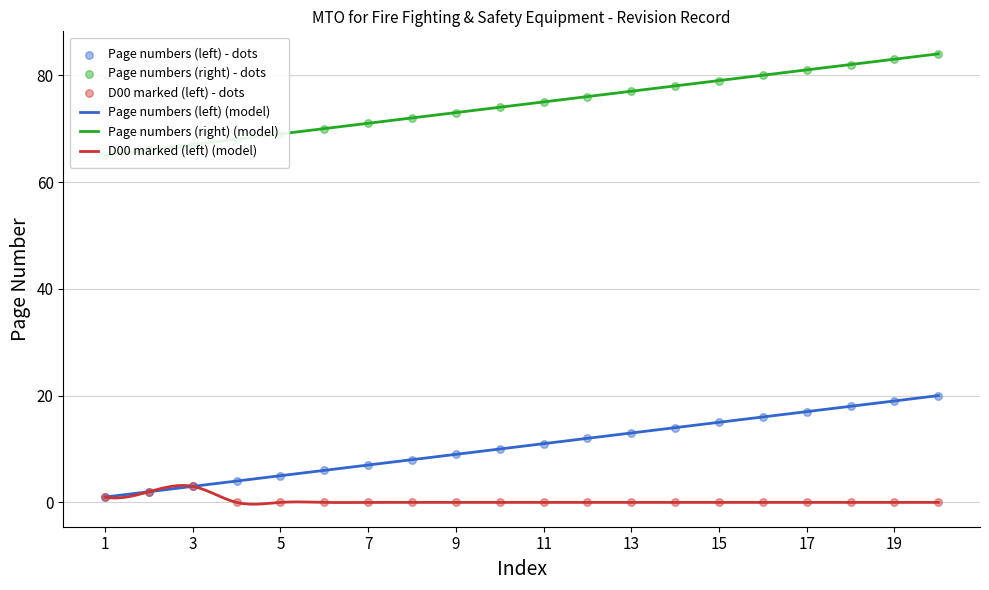

Which series has the widest spread of Y values?

Page numbers (left)